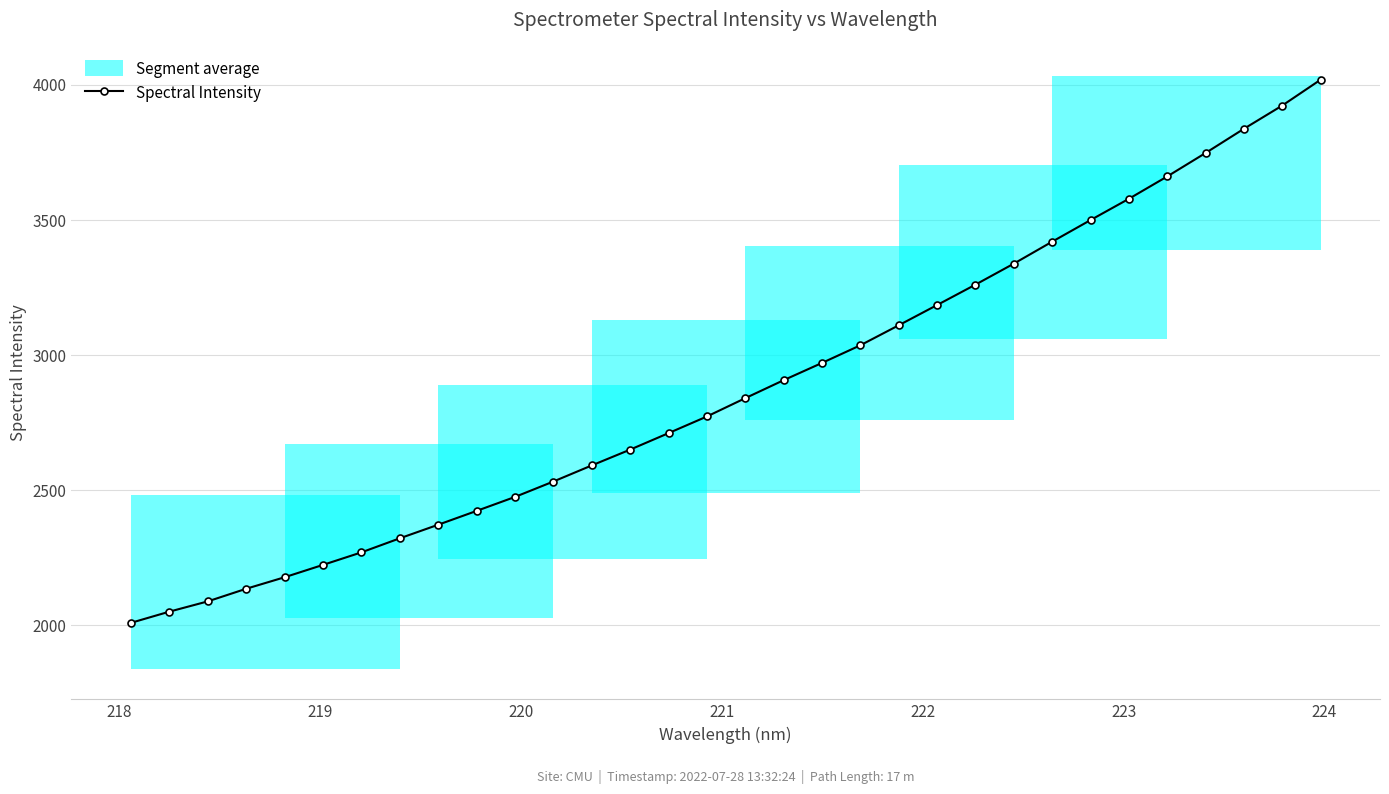

Does the chart have visible grid lines?

Yes